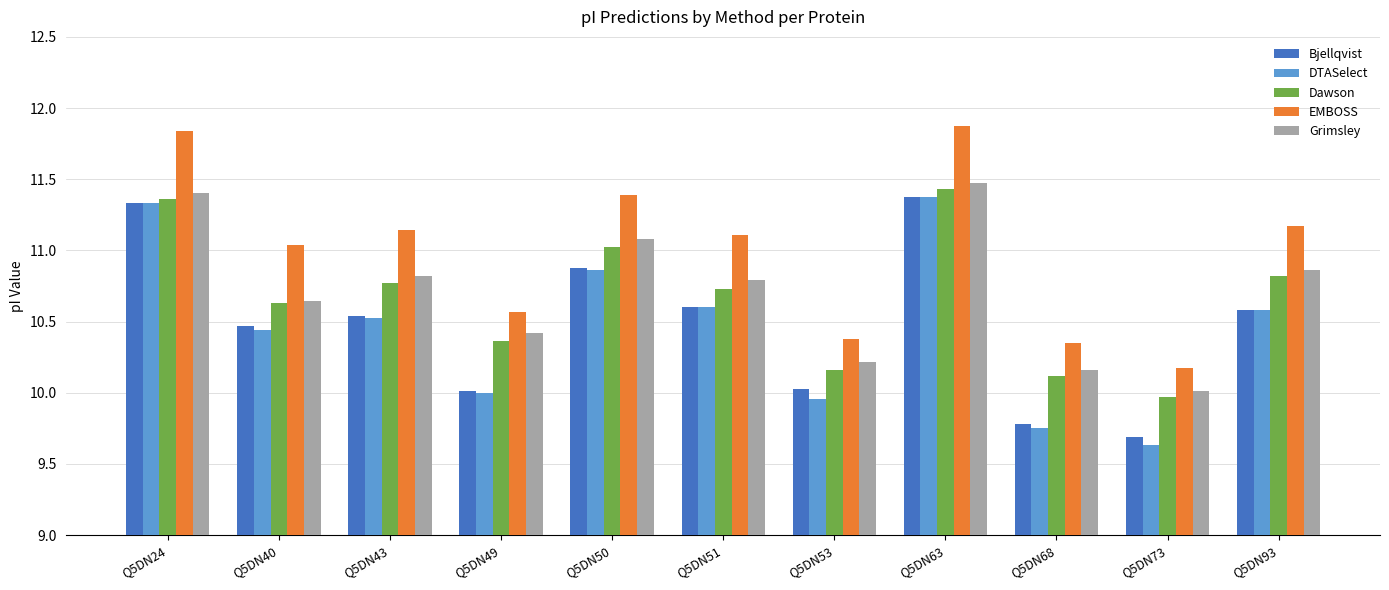

What is the sum of all Dawson values?

117.4